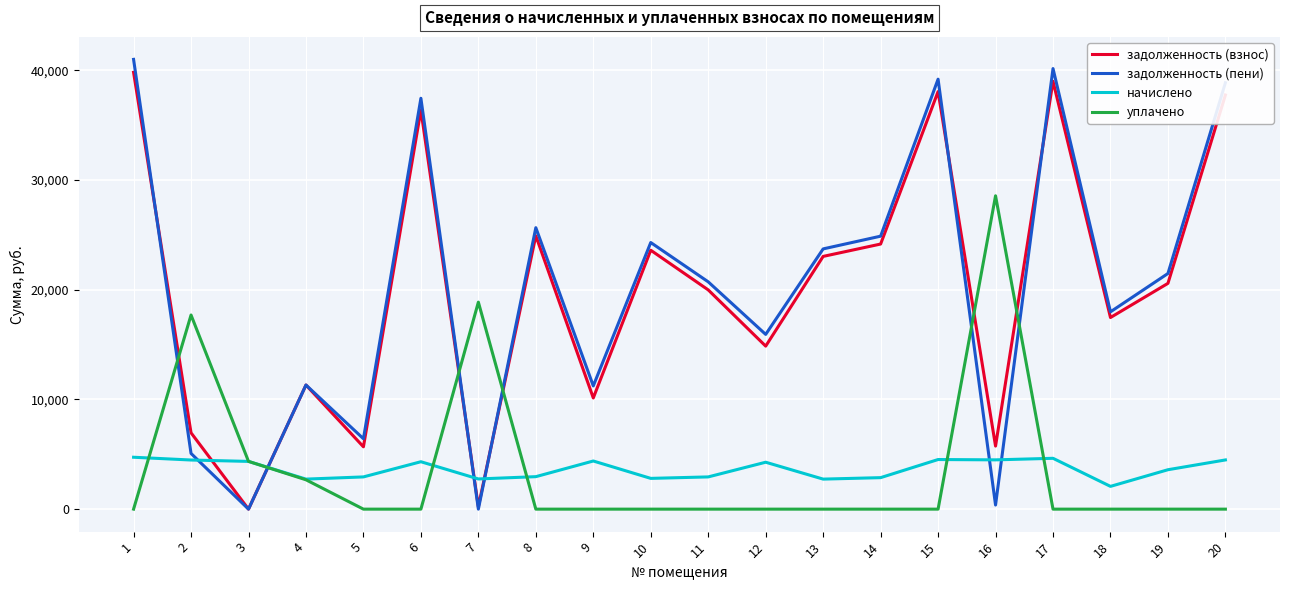

In задолженность (взнос), how many points are higher than both neighbors (excluding endpoints)?

6